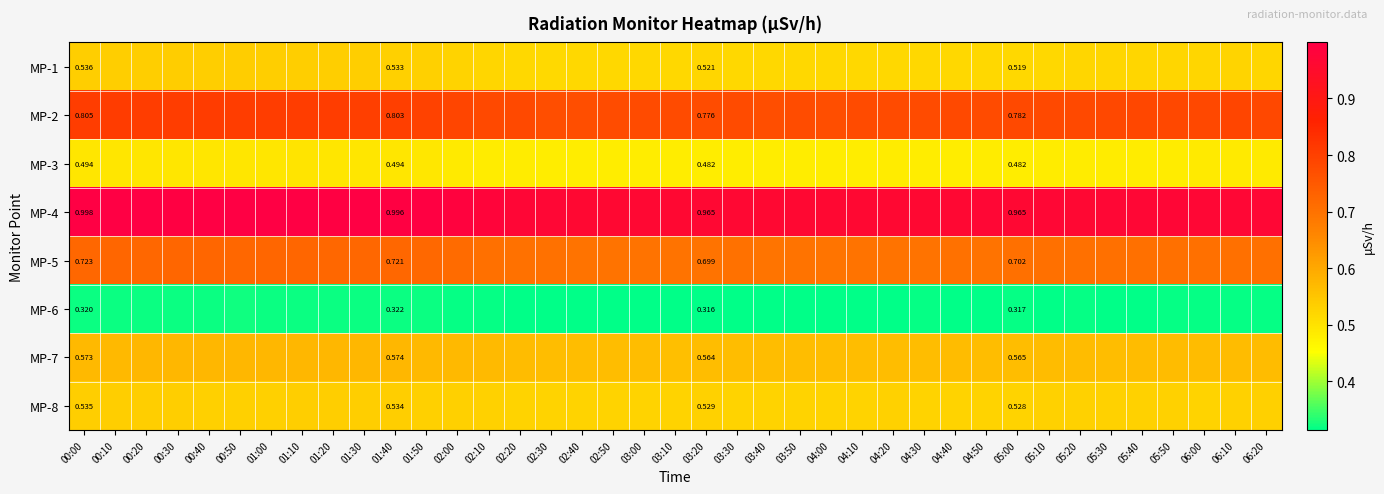

Which series has the largest range (max minus min)?

MP-4